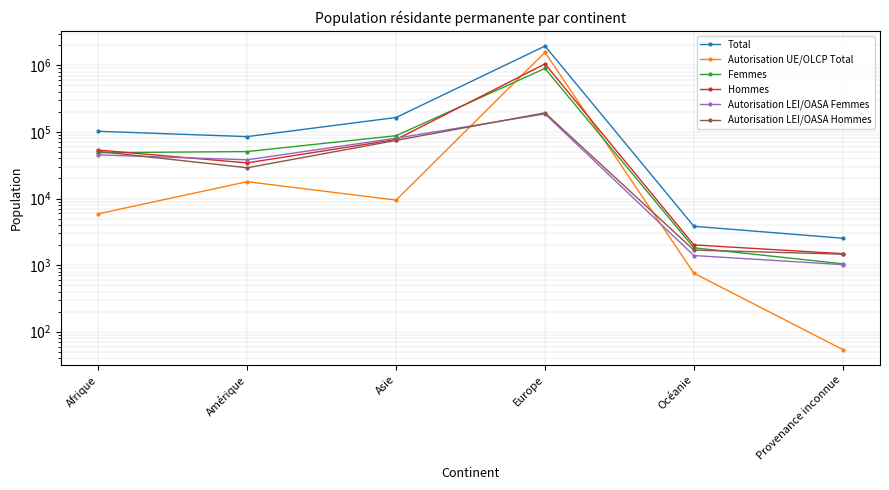

How many values in the Femmes series are below 50684?

3